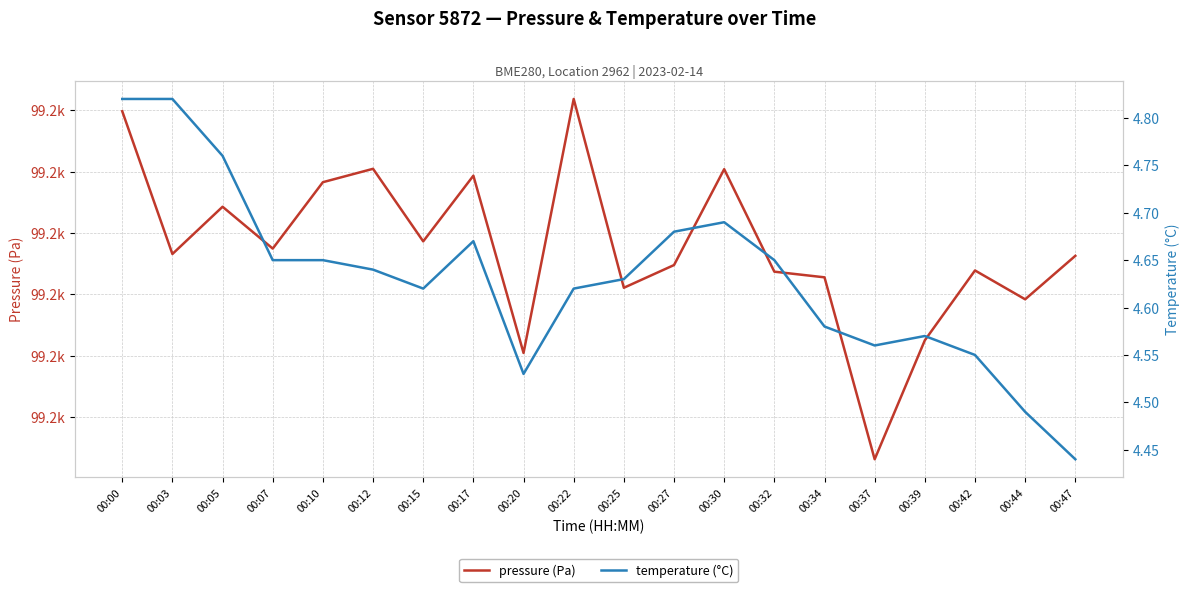

Rank the series at 00:03 from highest to lowest value.

pressure (Pa), temperature (°C)